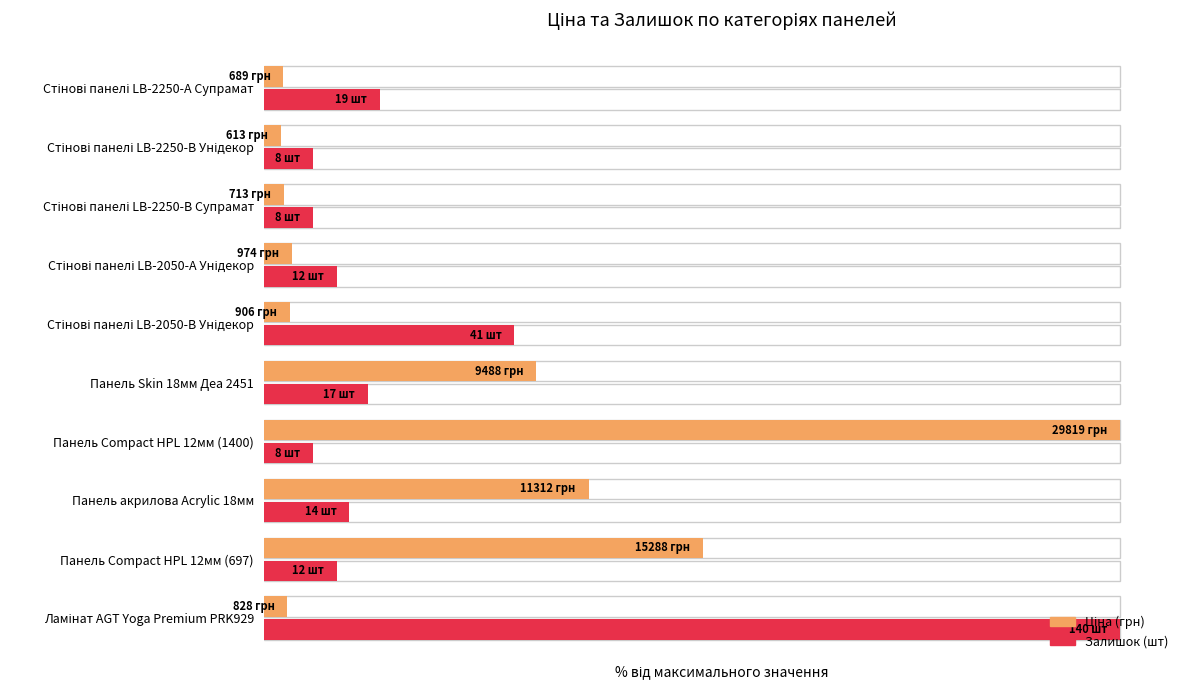

What is the difference between the highest and lowest values at Стінові панелі LB-2250-А Супрамат?

11.3